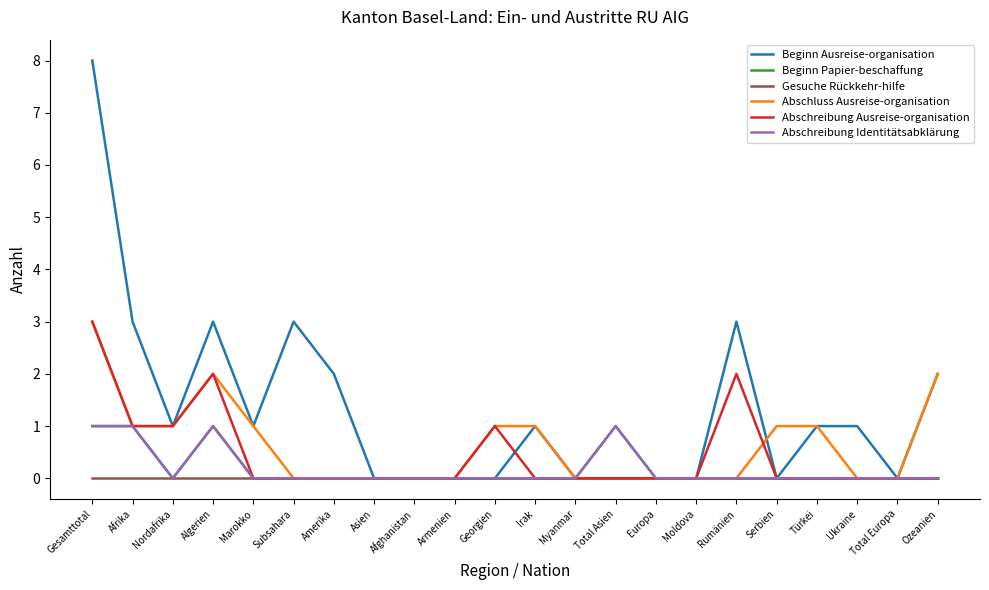

Which series has the largest total across all categories?

Beginn Ausreise-organisation